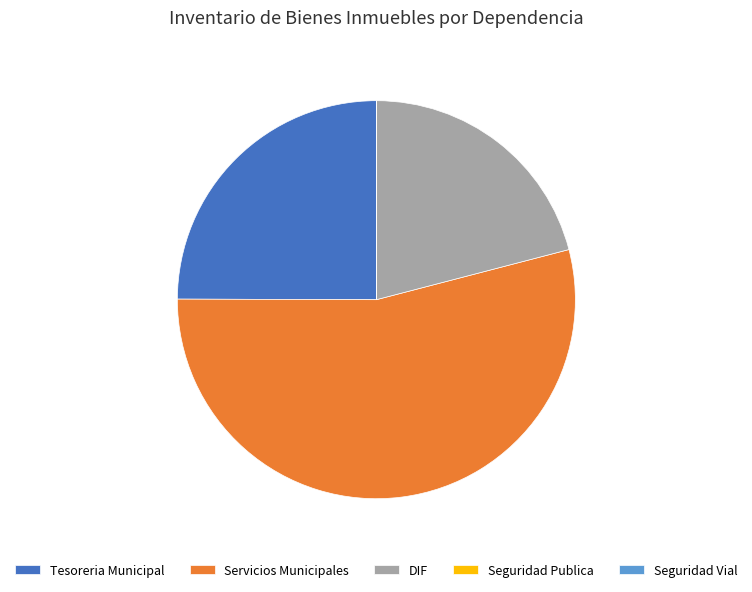

What is the largest slice in the pie chart?

Servicios Municipales